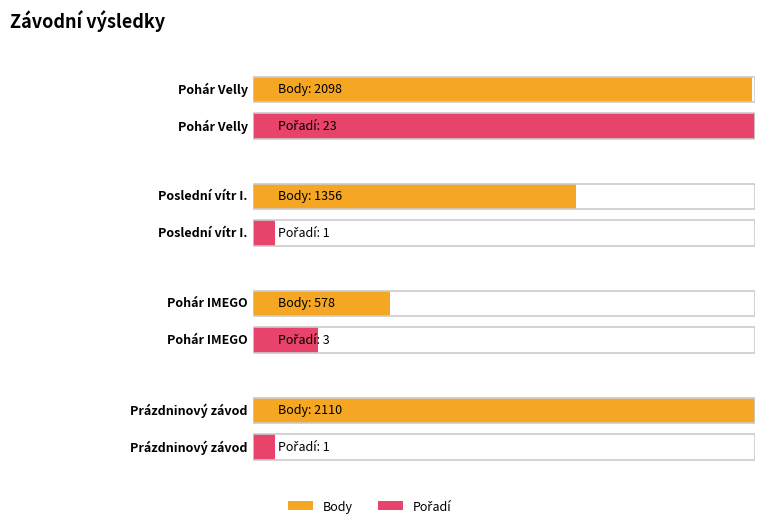

What is the value of the Body bar at the 2nd from the left?

1356